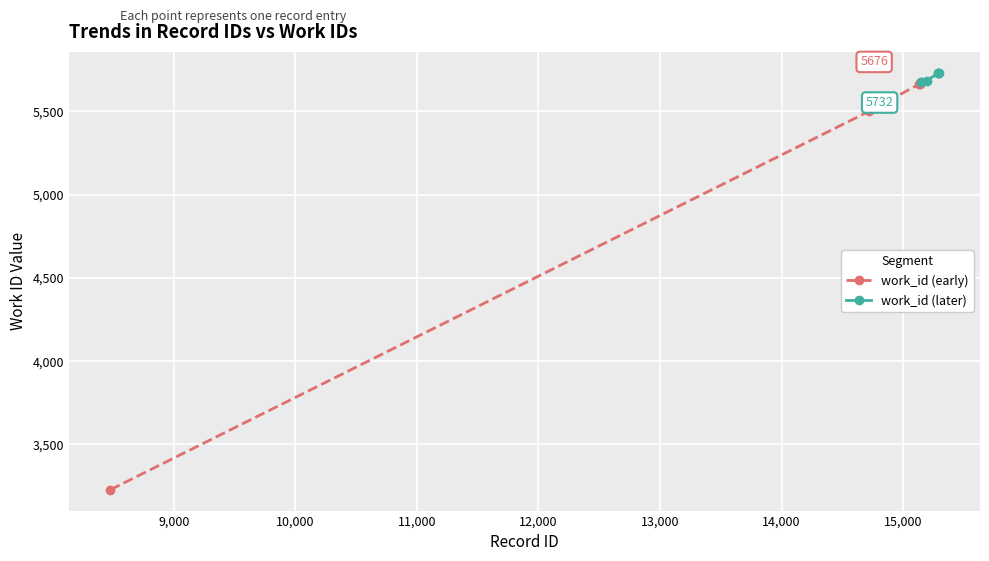

What is the sum of the values at 15142 and 15147?

11349